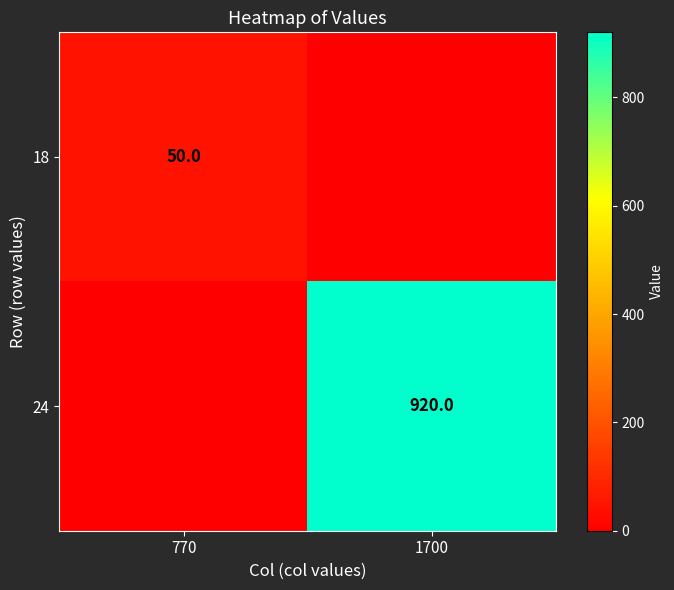

Between 1700 and 770, which is larger?

770